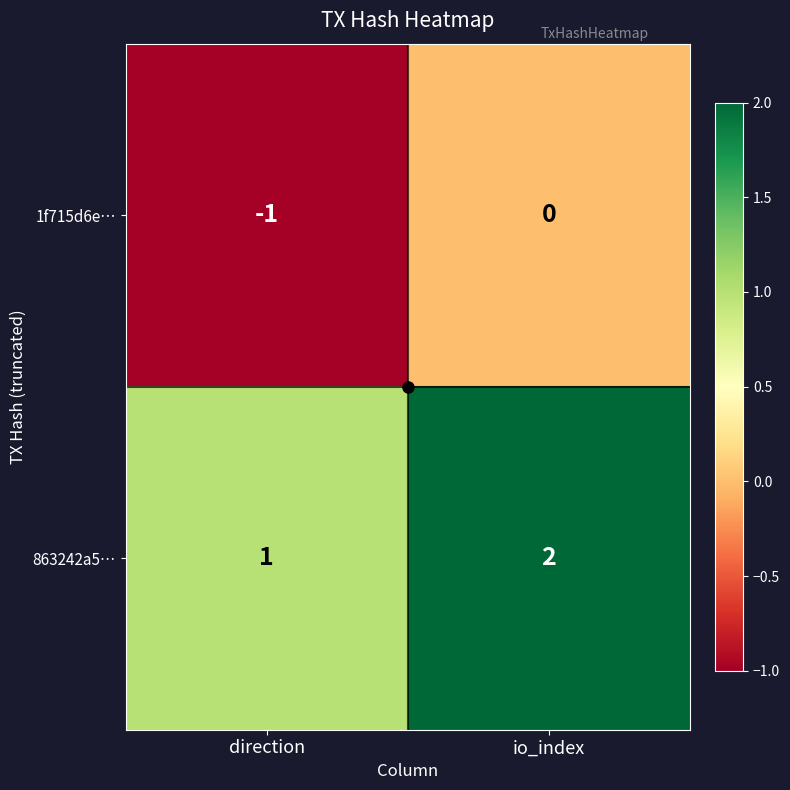

At which label is 863242a5… closest to 1?

direction